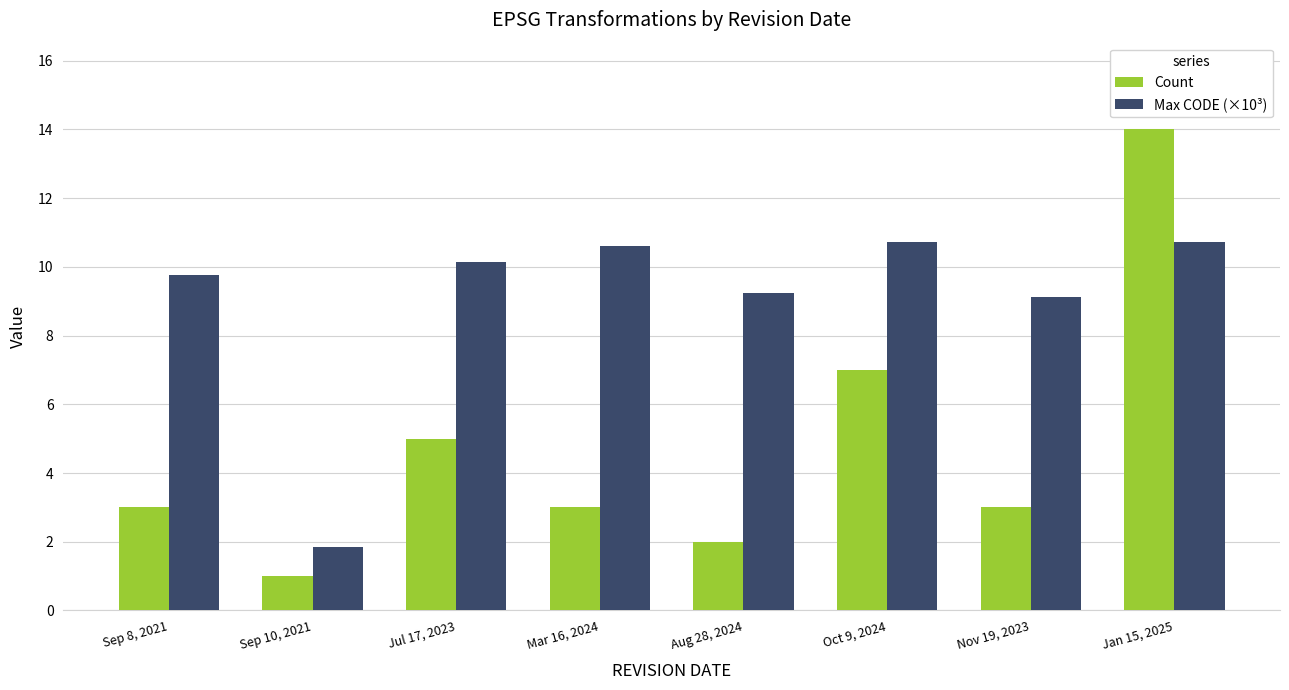

What is the highest value of the Max CODE (×10³) series?

10.7